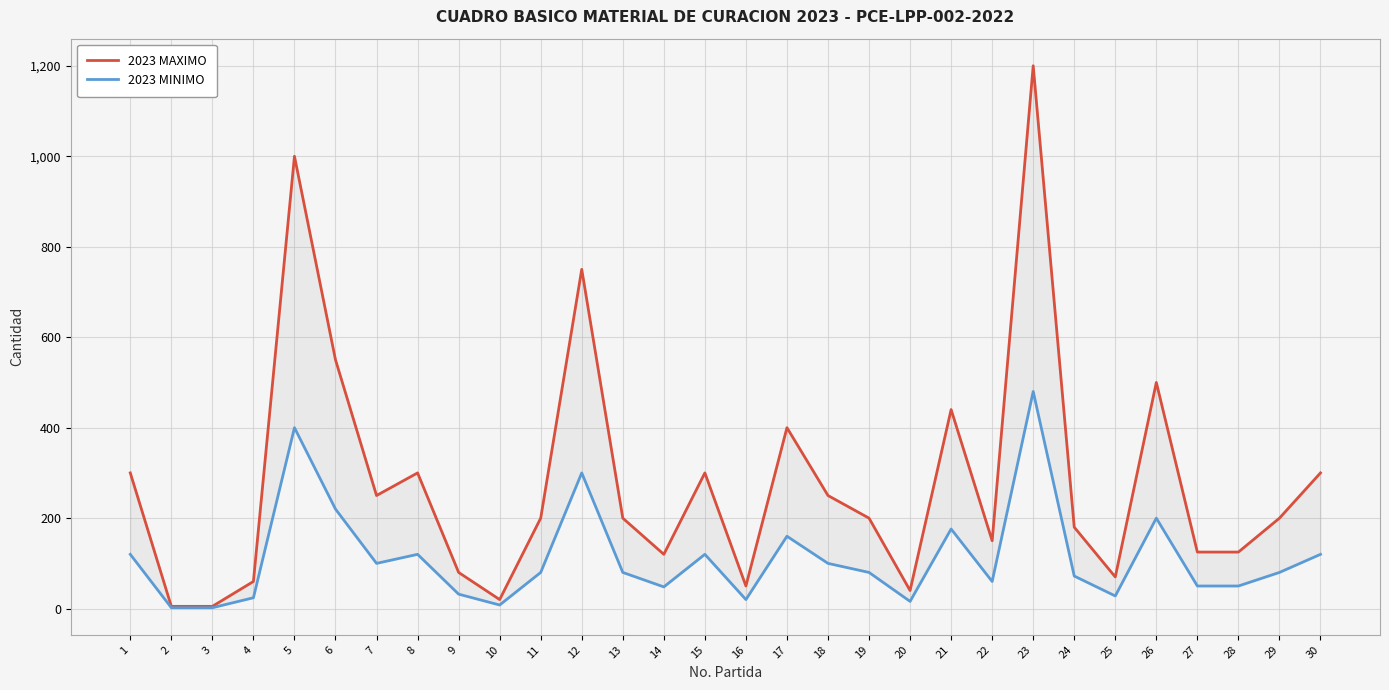

True or false: 2023 MAXIMO and 2023 MINIMO intersect in this chart.

False